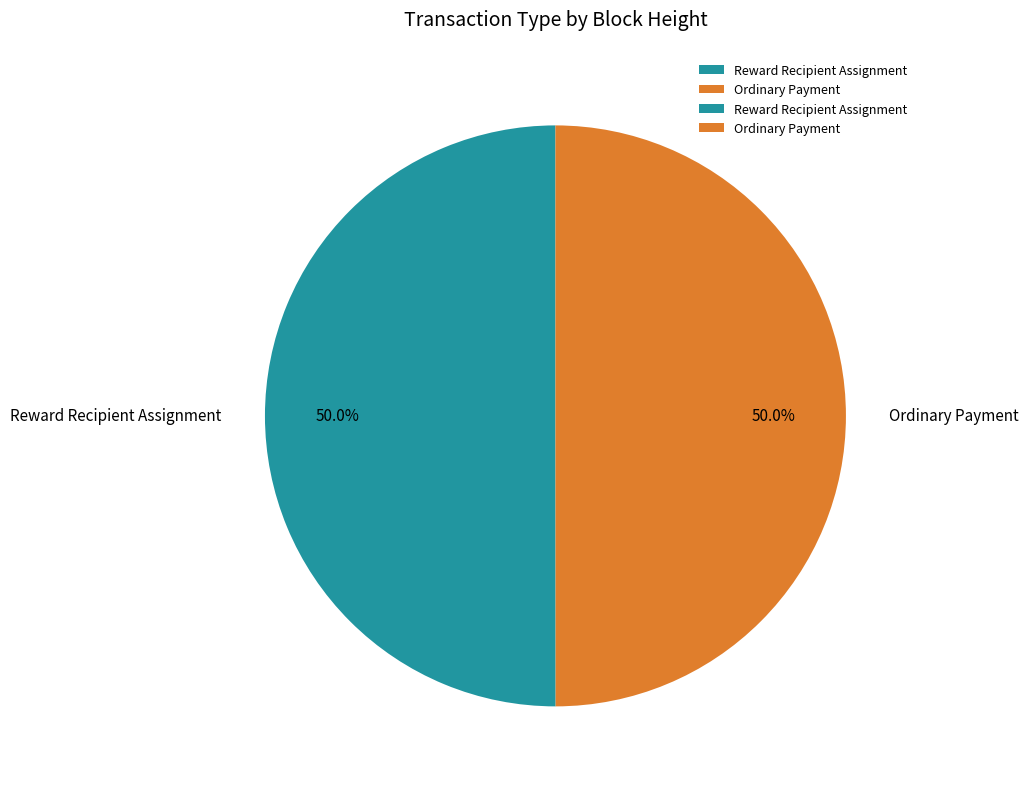

What is the ratio of the value at Ordinary Payment to the value at Reward Recipient Assignment?

1.0